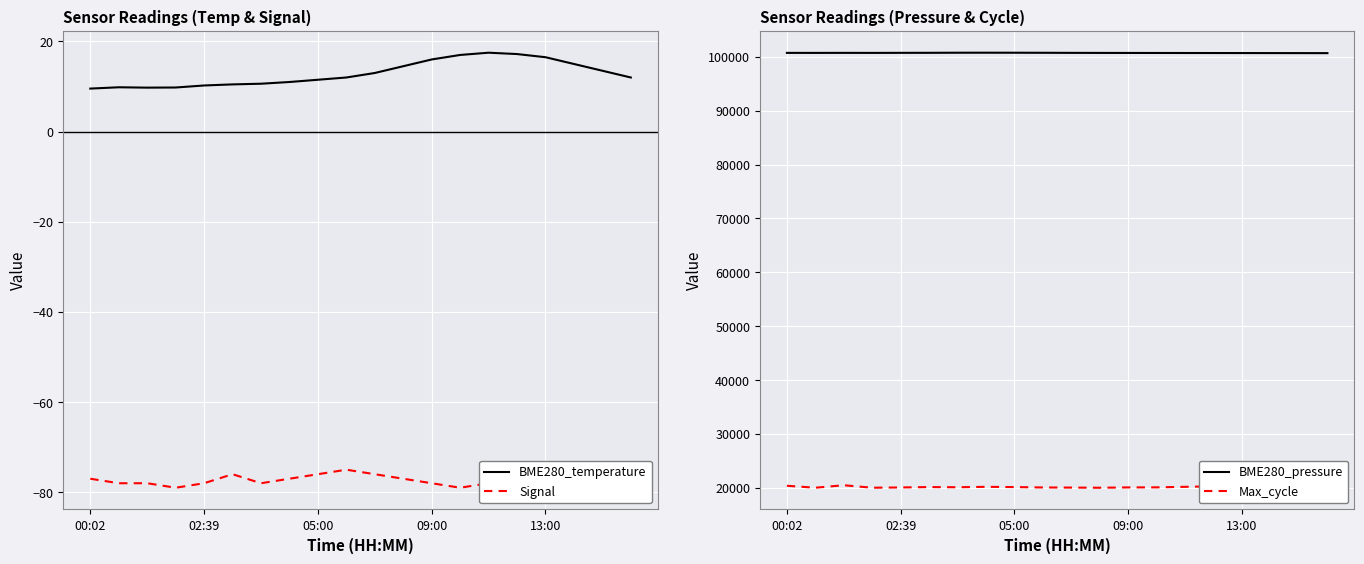

At which label does Signal first exceed -77?

5